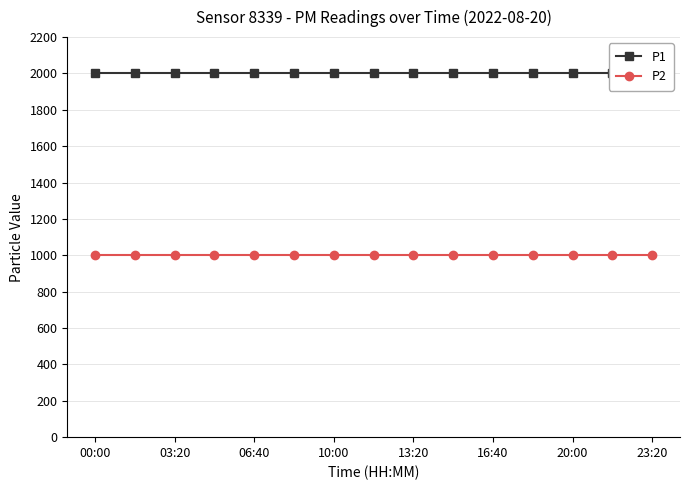

Rank the series by their average value, from lowest to highest.

P2, P1